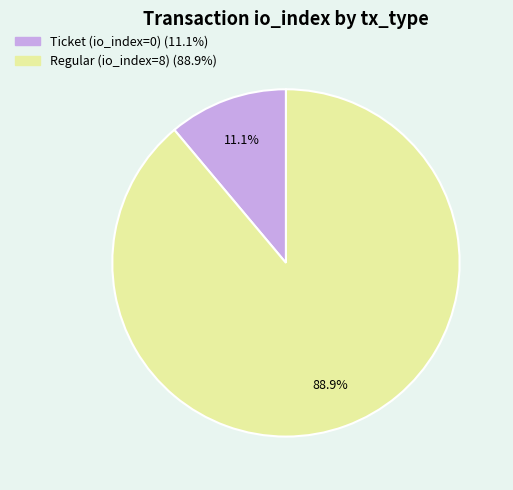

To the nearest percent, what is the difference between the Regular (io_index=8) and Ticket (io_index=0) slice percentages?

78%